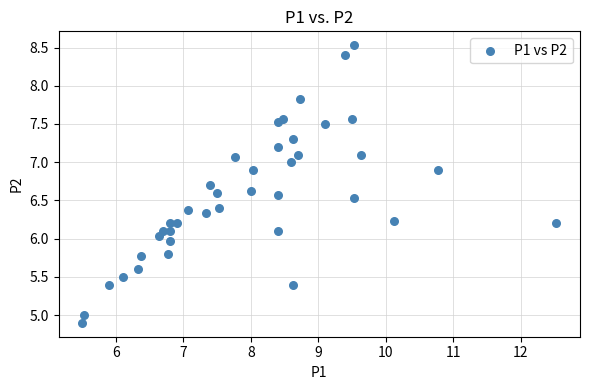

What is the range of X values (max minus min)?

7.0